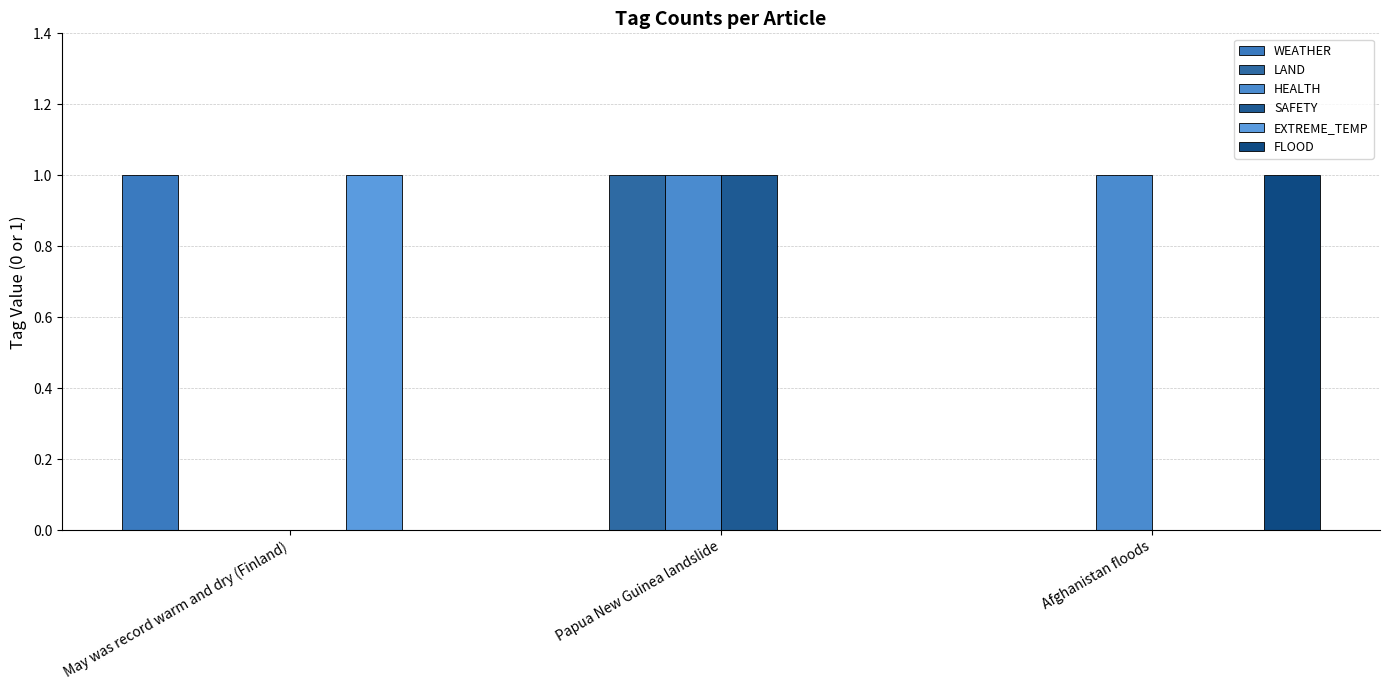

Reading left to right, list all the values displayed in this chart.

WEATHER: 1	0	0
LAND: 0	1	0
HEALTH: 0	1	1
SAFETY: 0	1	0
EXTREME_TEMP: 1	0	0
FLOOD: 0	0	1